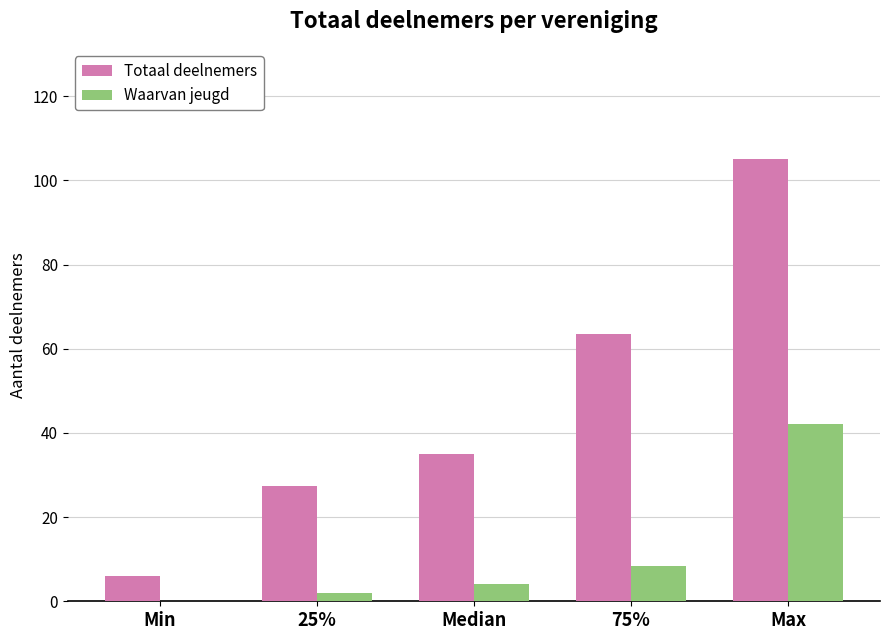

Reading right to left, what are all the values shown in this chart?

Totaal deelnemers: Max=105.0	75%=63.5	Median=35.0	25%=27.5	Min=6.0
Waarvan jeugd: Max=42.0	75%=8.5	Median=4.0	25%=2.0	Min=0.0